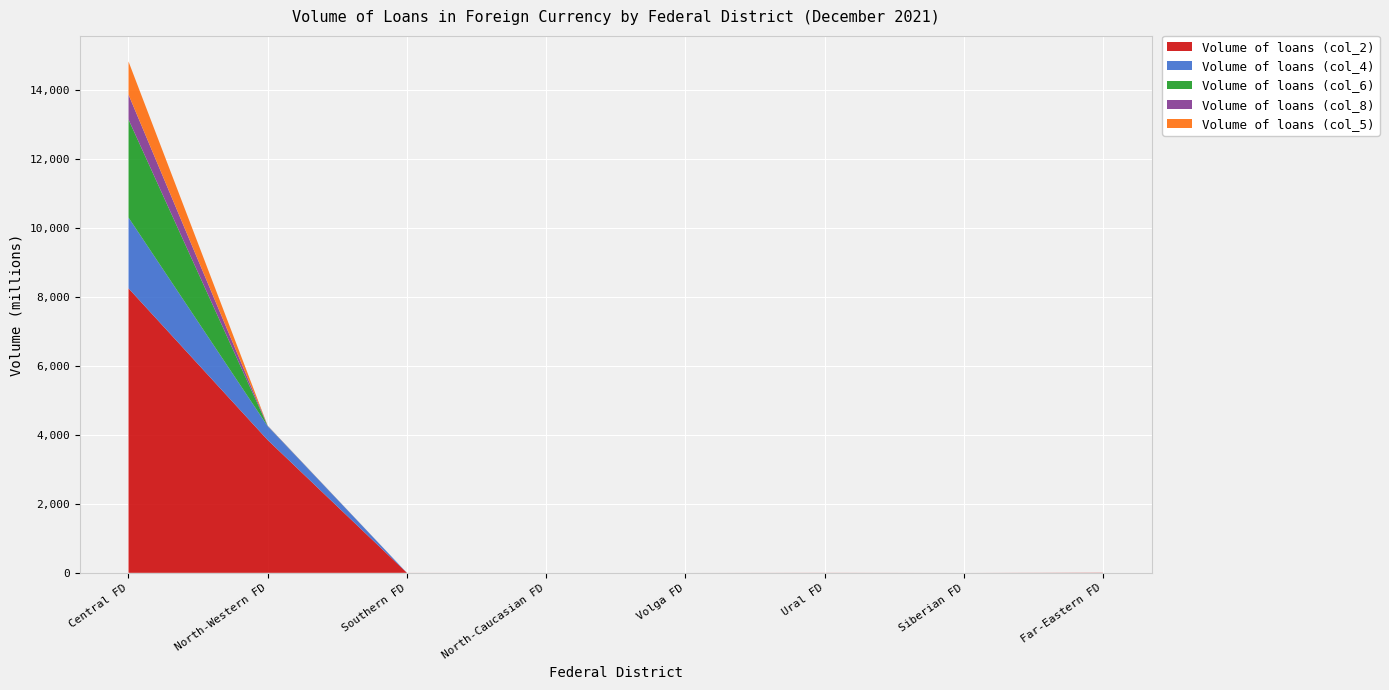

Reading left to right, extract all data points from this chart.

Volume of loans (col_2): 8257	3854	1	0	0	2	0	5
Volume of loans (col_4): 2055	400	0	0	0	0	0	0
Volume of loans (col_6): 2846	6	0	0	0	0	0	0
Volume of loans (col_8): 721	10	0	0	0	0	0	0
Volume of loans (col_5): 962	0	0	0	0	0	0	0